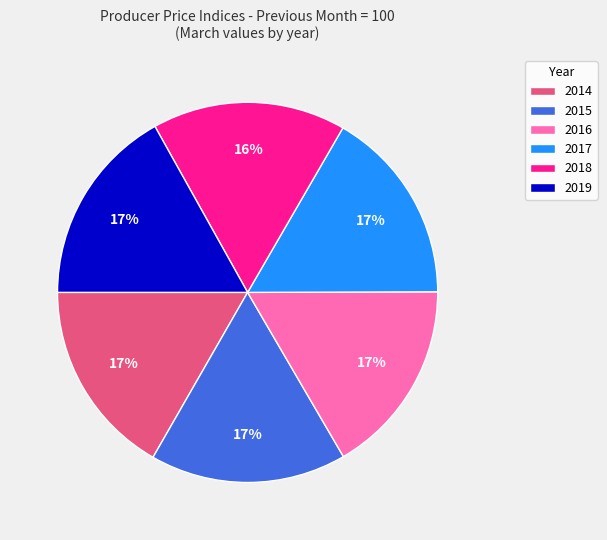

Combined, do 2018 and 2015 account for over 50%?

No